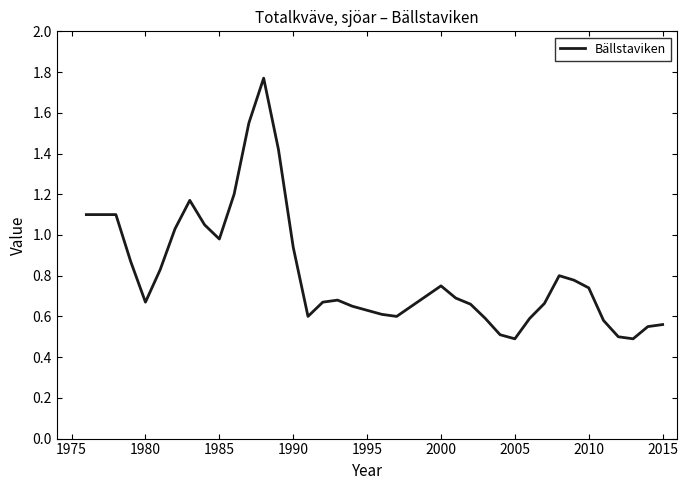

What is the minimum value shown in the chart?

0.5